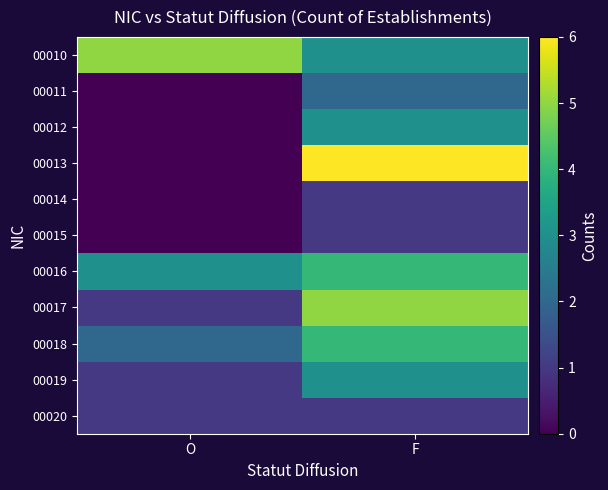

Rank the series at F from highest to lowest value.

00013, 00017, 00016, 00018, 00010, 00012, 00019, 00011, 00014, 00015, 00020